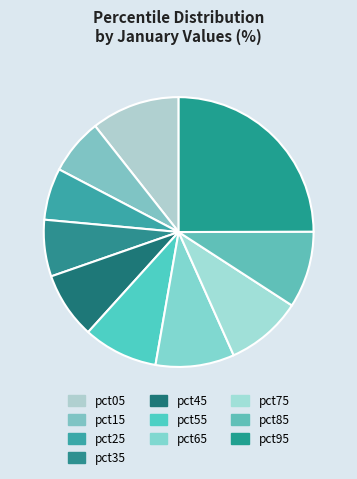

How many slices are in this pie chart?

10